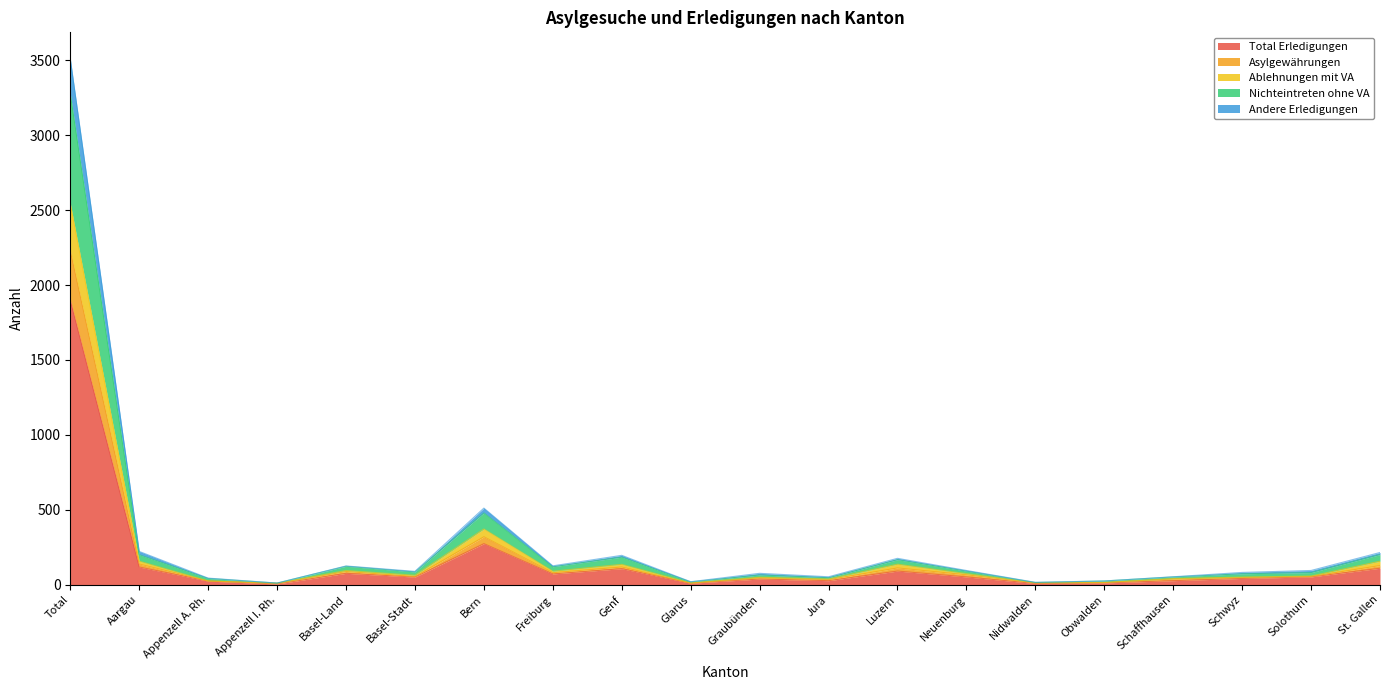

At which label does Nichteintreten ohne VA first exceed 96?

Total